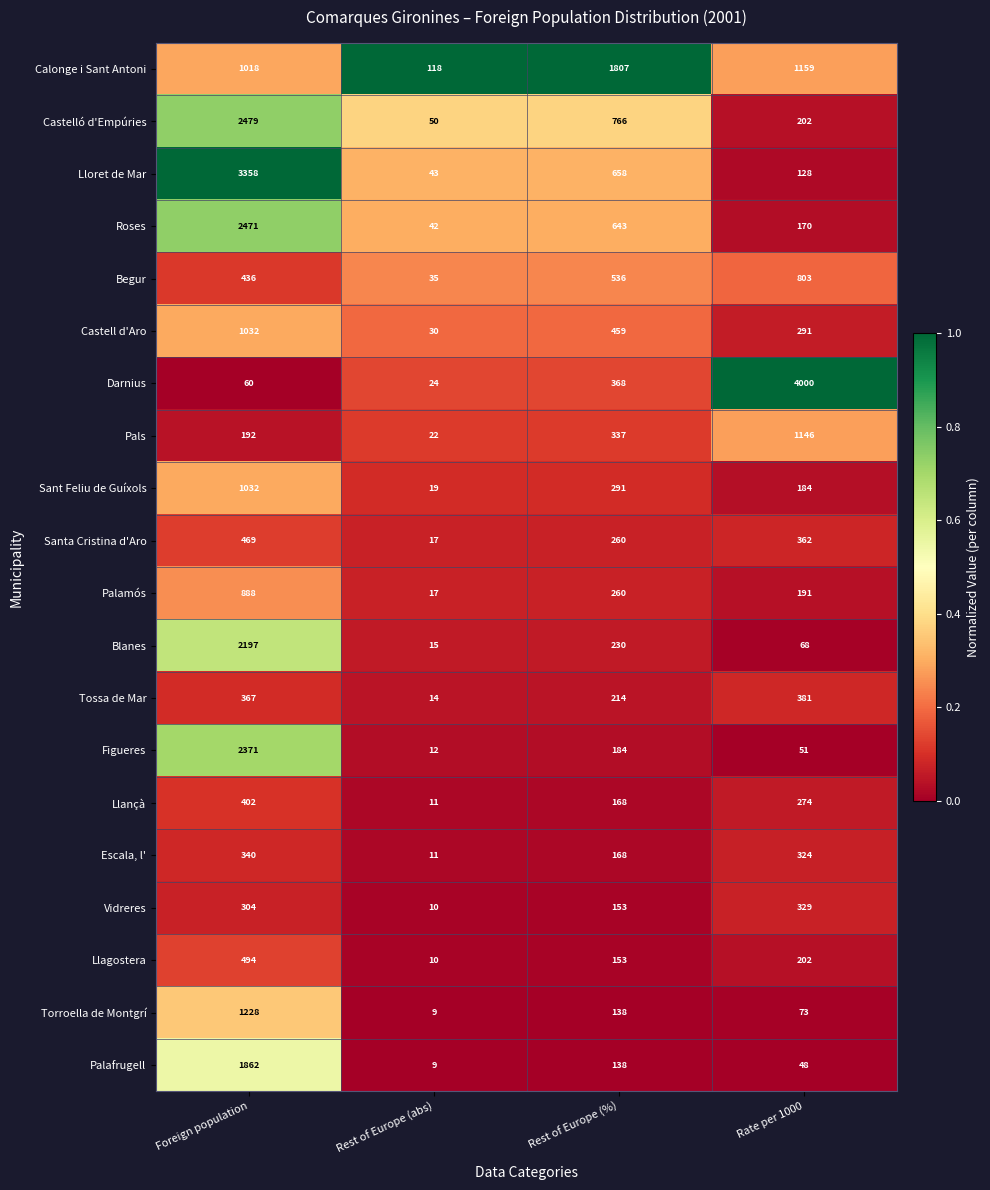

List the labels in order of Escala, l' value, largest first.

Foreign population, Rate per 1000, Rest of Europe (%), Rest of Europe (abs)